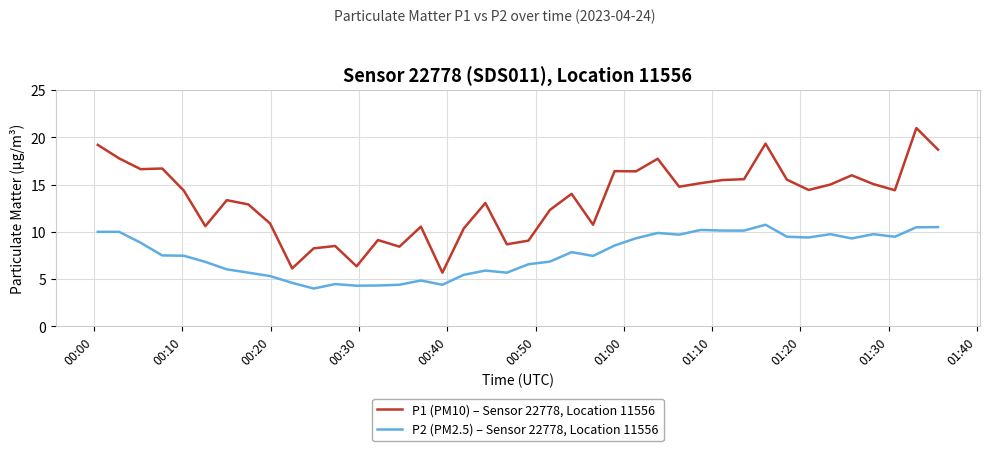

True or false: P2 (PM2.5) – Sensor 22778, Location 11556 and P1 (PM10) – Sensor 22778, Location 11556 intersect in this chart.

False